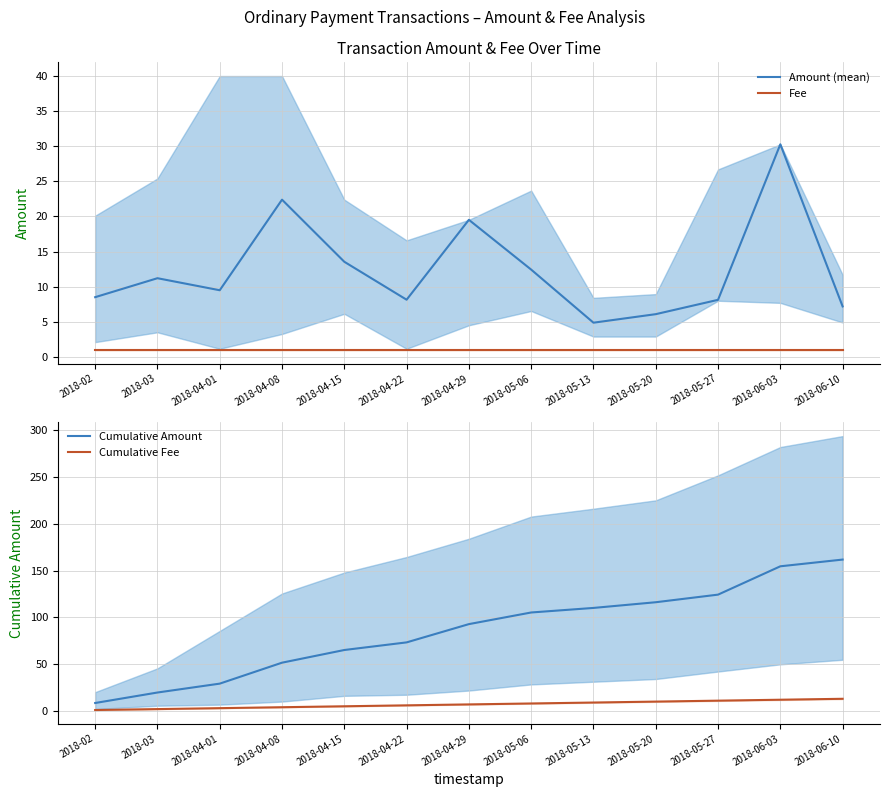

Reading left to right, extract all data points from this chart.

Amount (mean): 2018-02=8.5	2018-03=11.2	2018-04-01=9.5	2018-04-08=22.4	2018-04-15=13.5	2018-04-22=8.1	2018-04-29=19.5	2018-05-06=12.4	2018-05-13=4.9	2018-05-20=6.1	2018-05-27=8.1	2018-06-03=30.3	2018-06-10=7.2
Fee: 2018-02=1.0	2018-03=1.0	2018-04-01=1.0	2018-04-08=1.0	2018-04-15=1.0	2018-04-22=1.0	2018-04-29=1.0	2018-05-06=1.0	2018-05-13=1.0	2018-05-20=1.0	2018-05-27=1.0	2018-06-03=1.0	2018-06-10=1.0
Cumulative Amount: 2018-02=8.5	2018-03=19.7	2018-04-01=29.2	2018-04-08=51.6	2018-04-15=65.1	2018-04-22=73.2	2018-04-29=92.8	2018-05-06=105.2	2018-05-13=110.1	2018-05-20=116.1	2018-05-27=124.3	2018-06-03=154.5	2018-06-10=161.7
Cumulative Fee: 2018-02=1.0	2018-03=2.0	2018-04-01=3.0	2018-04-08=4.0	2018-04-15=5.0	2018-04-22=6.0	2018-04-29=7.0	2018-05-06=8.0	2018-05-13=9.0	2018-05-20=10.0	2018-05-27=11.0	2018-06-03=12.0	2018-06-10=13.0